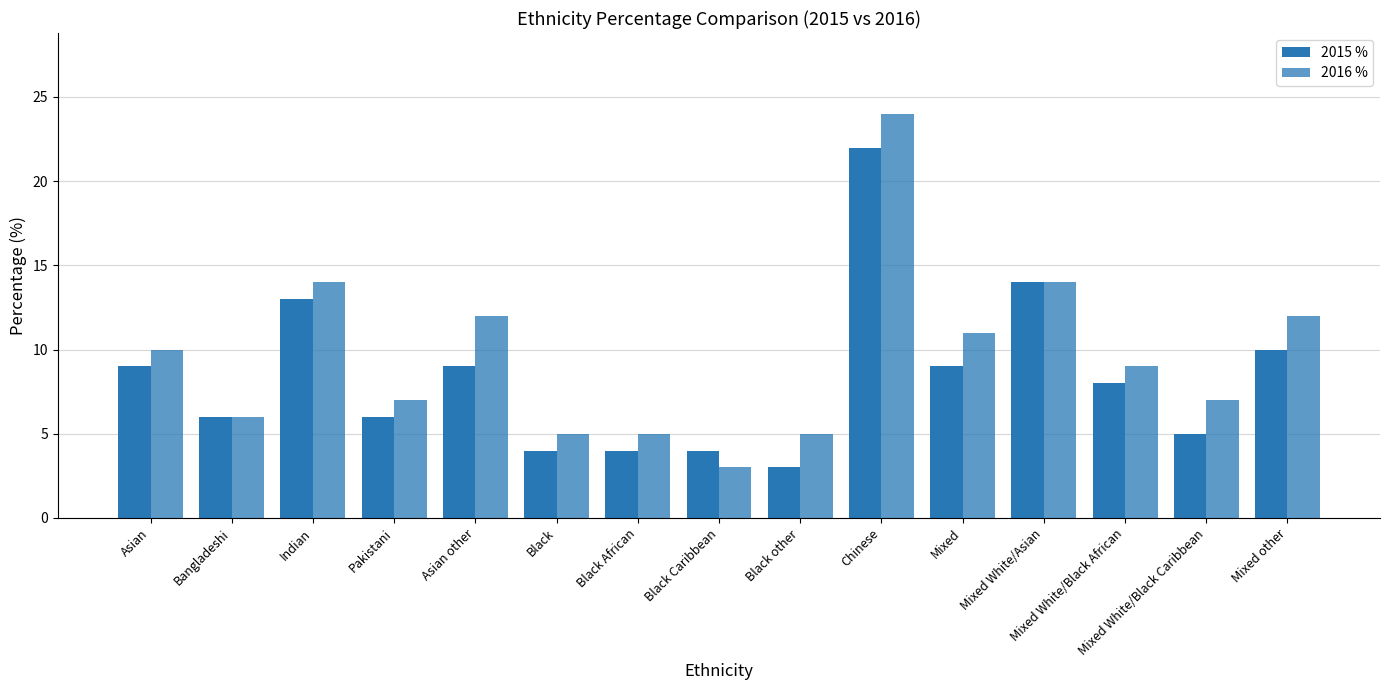

Reading left to right, what are all the values shown in this chart?

2015 %: 9	6	13	6	9	4	4	4	3	22	9	14	8	5	10
2016 %: 10	6	14	7	12	5	5	3	5	24	11	14	9	7	12